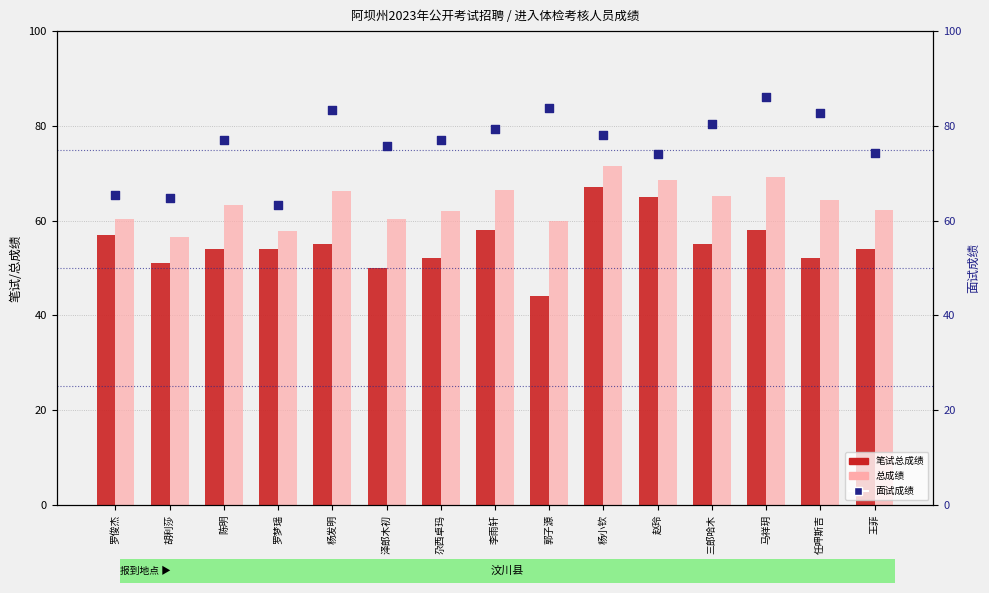

At how many categories does at least one series exceed 68?

12